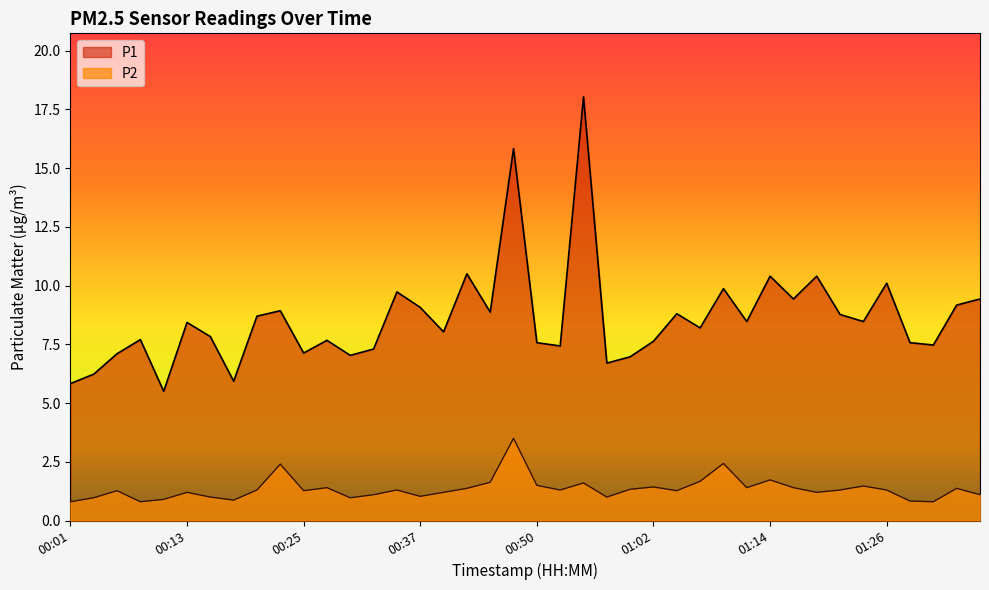

True or false: P2 has a value of 1.0 at 00:15.

True